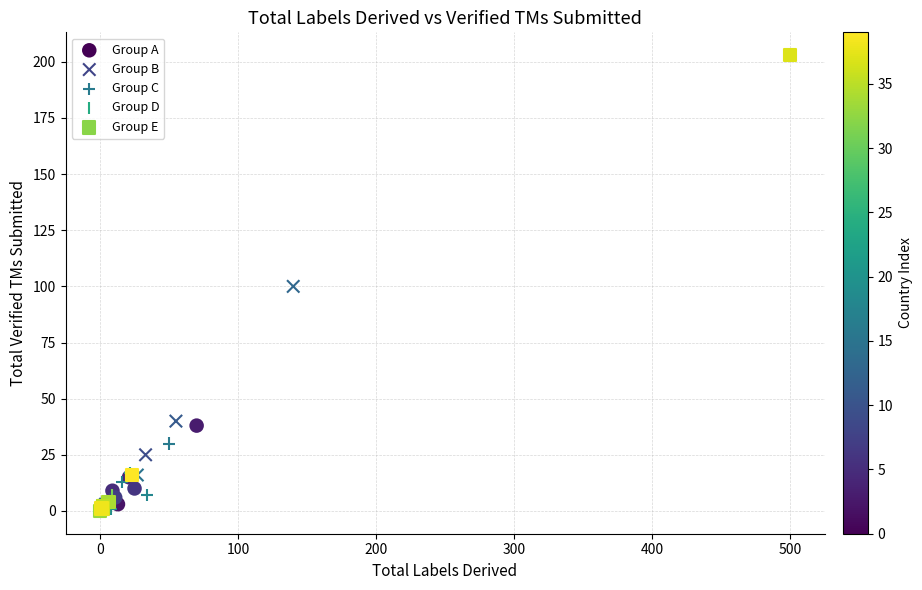

What are all the series names shown in the legend?

Group A, Group B, Group C, Group D, Group E